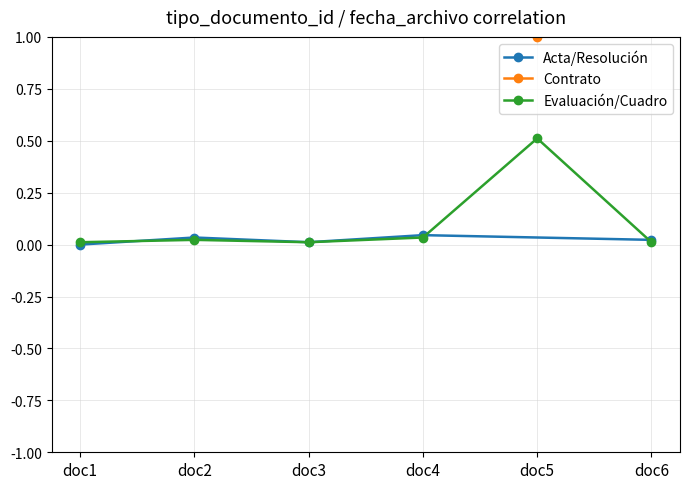

What is the value of the Evaluación/Cuadro point at the 5th from the left?

0.5